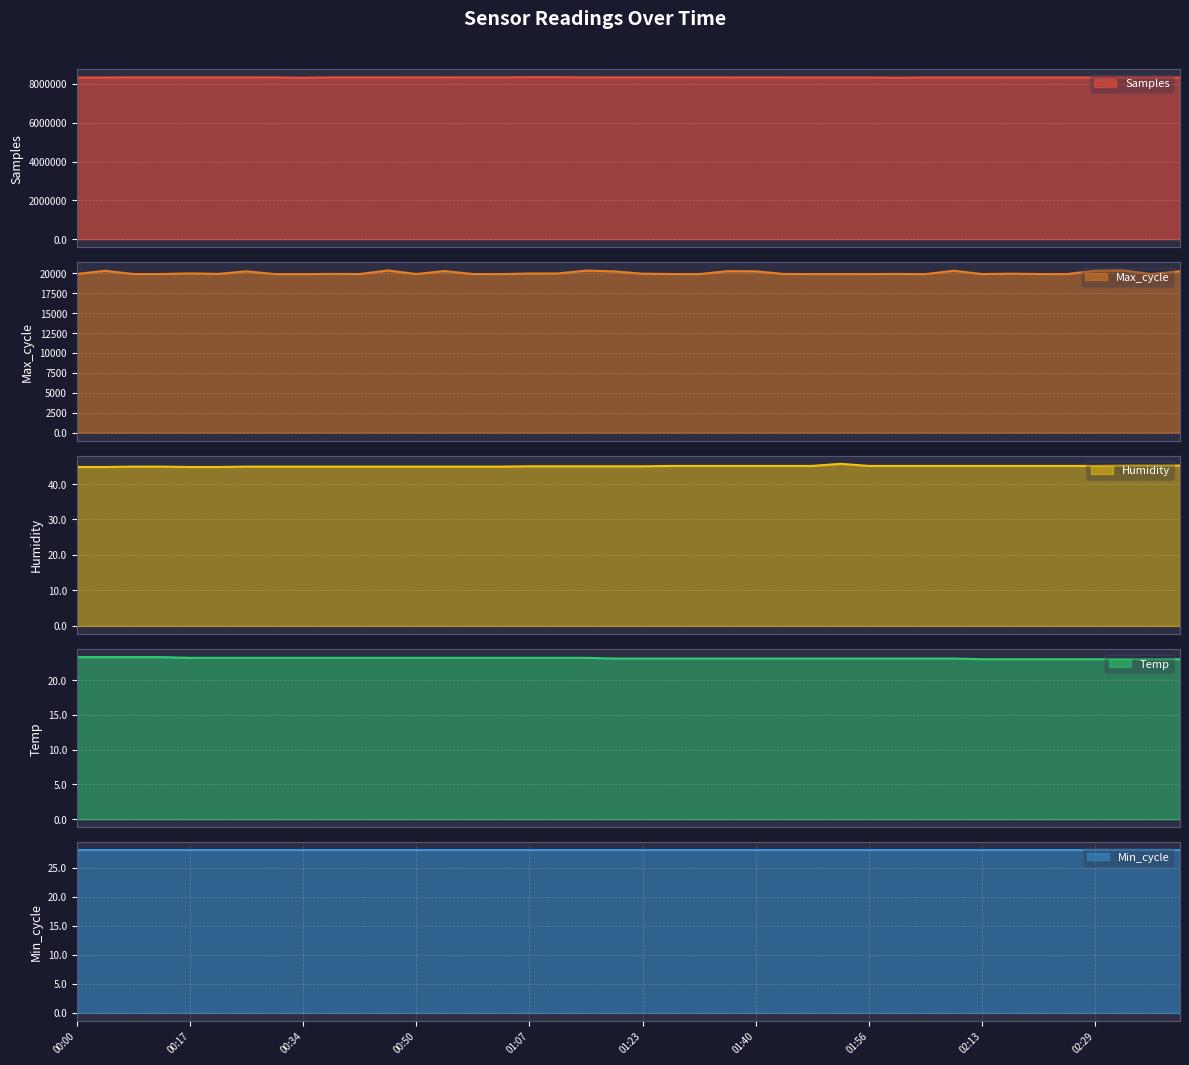

Where is the first local minimum for Max_cycle?

00:21